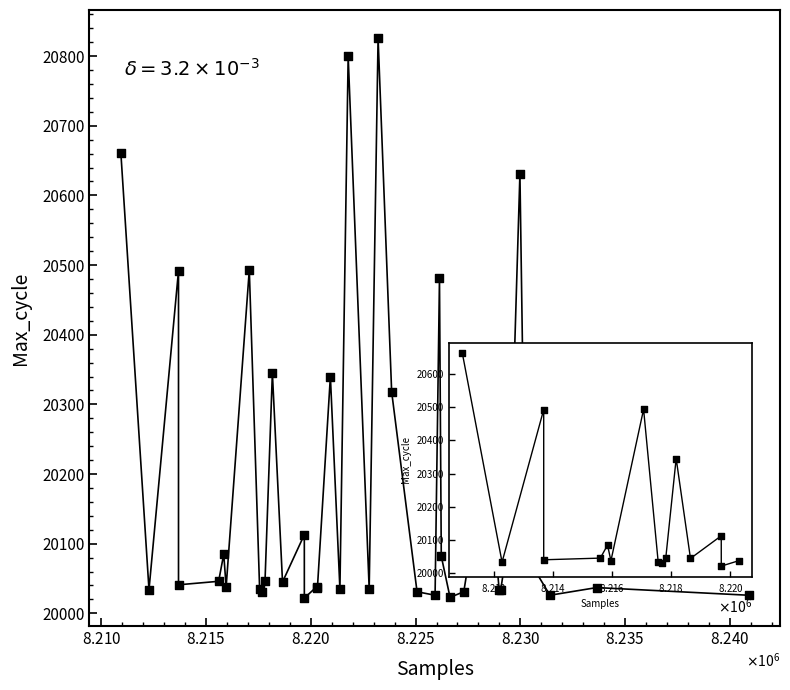

What Y value in the scatter plot is closest to 20424?

20481